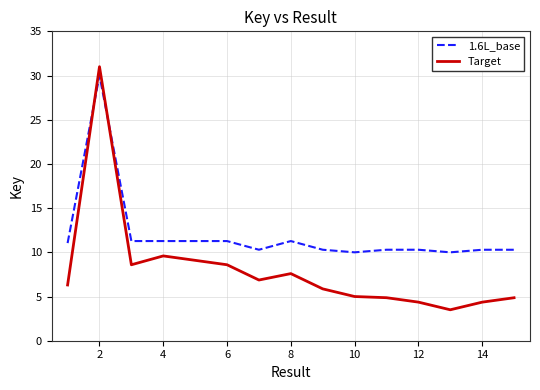

Which series has the largest range (max minus min)?

Target